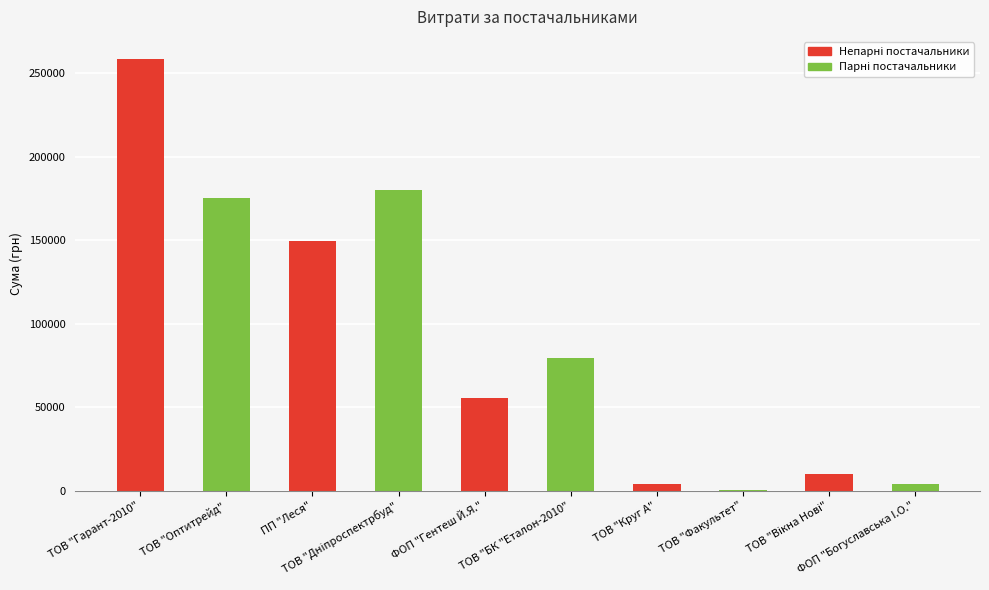

Is it true that the value at ТОВ "Гарант-2010" is 258856.4?

True